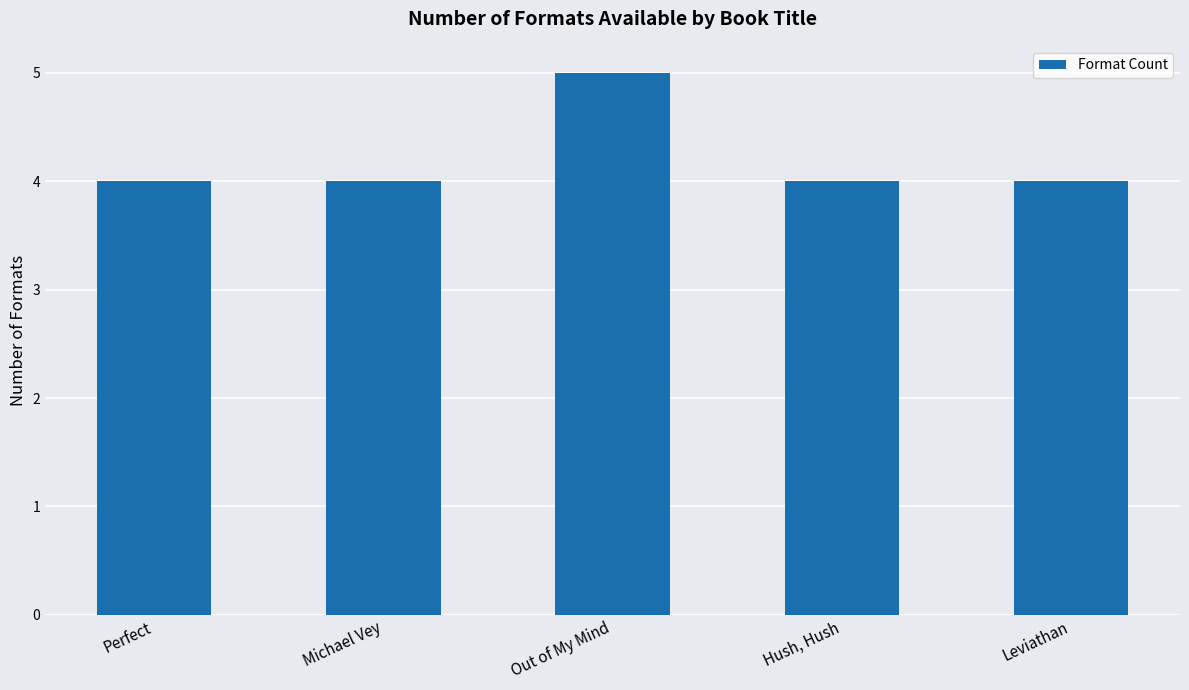

What is the label of the 1st bar from the right?

Leviathan